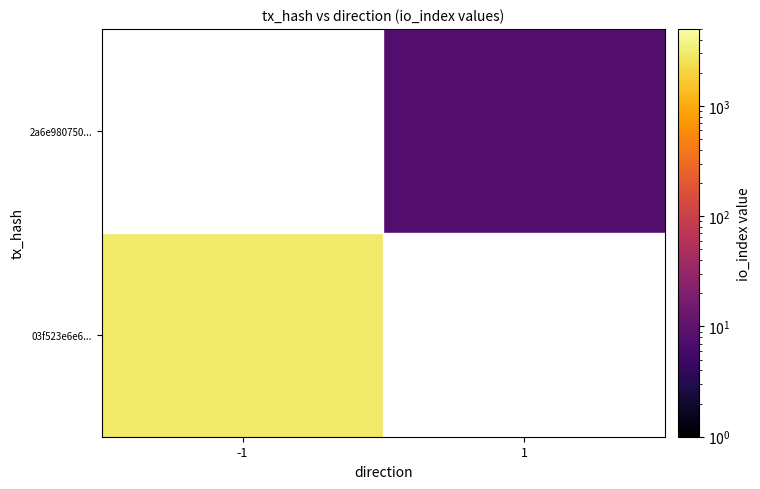

Rank the series by their average value, from lowest to highest.

03f523e6e6..., 2a6e980750...